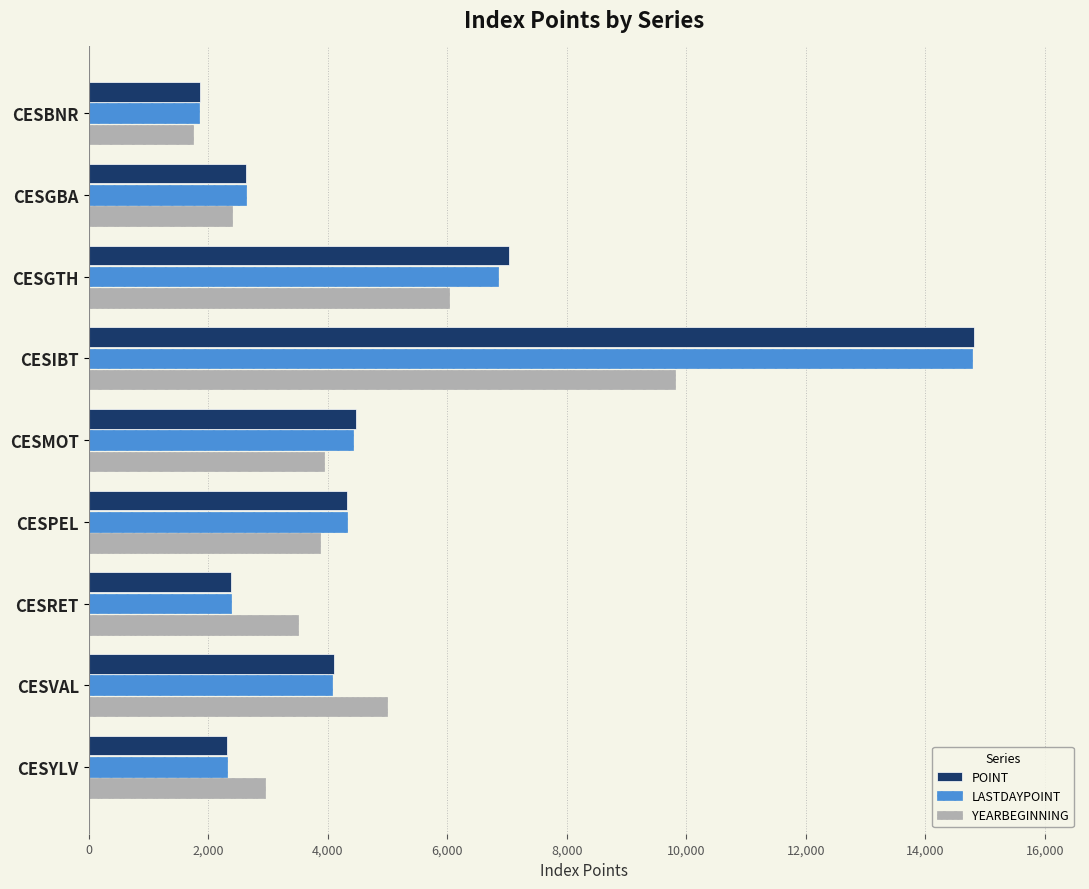

Is it true that LASTDAYPOINT equals 1854.2 at CESBNR?

True